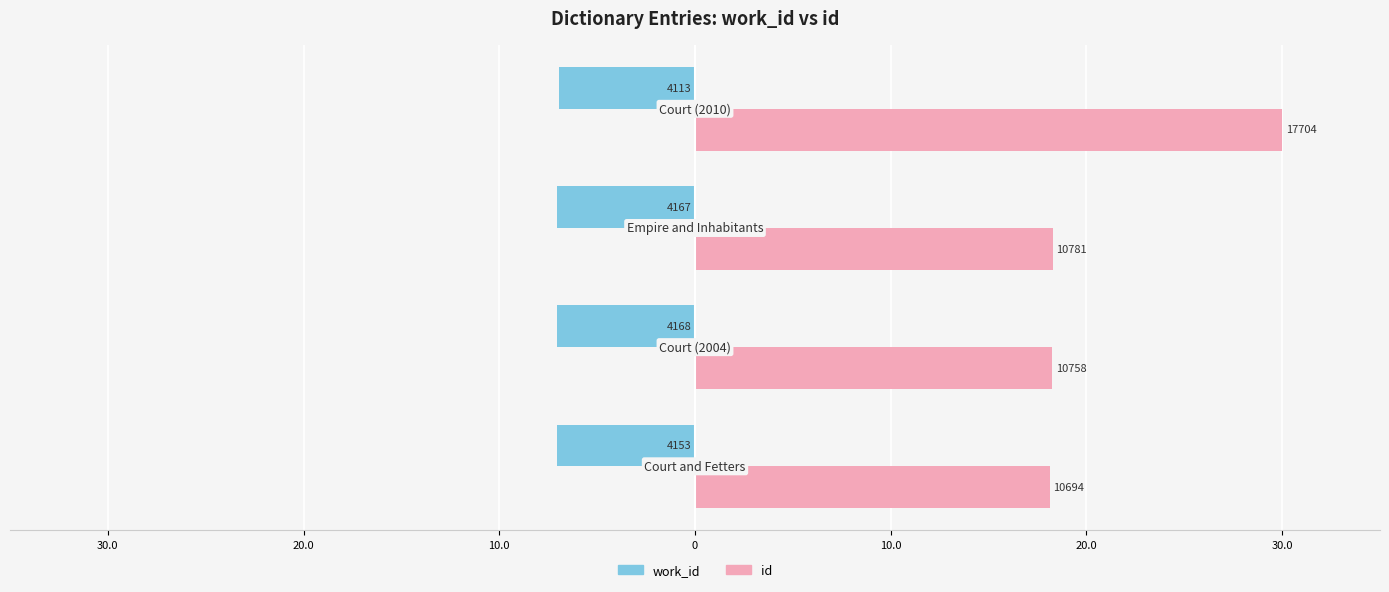

What are all the series names shown in the legend?

work_id, id